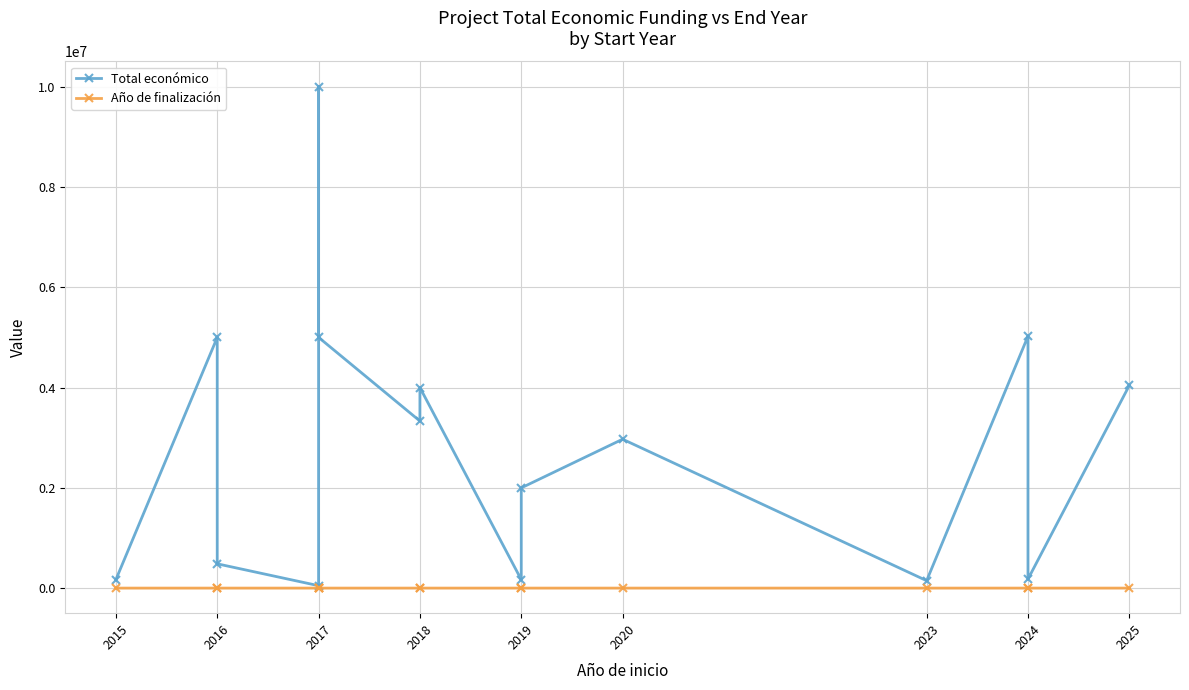

The Año de finalización series shows 2017 at 2015. True or false?

True